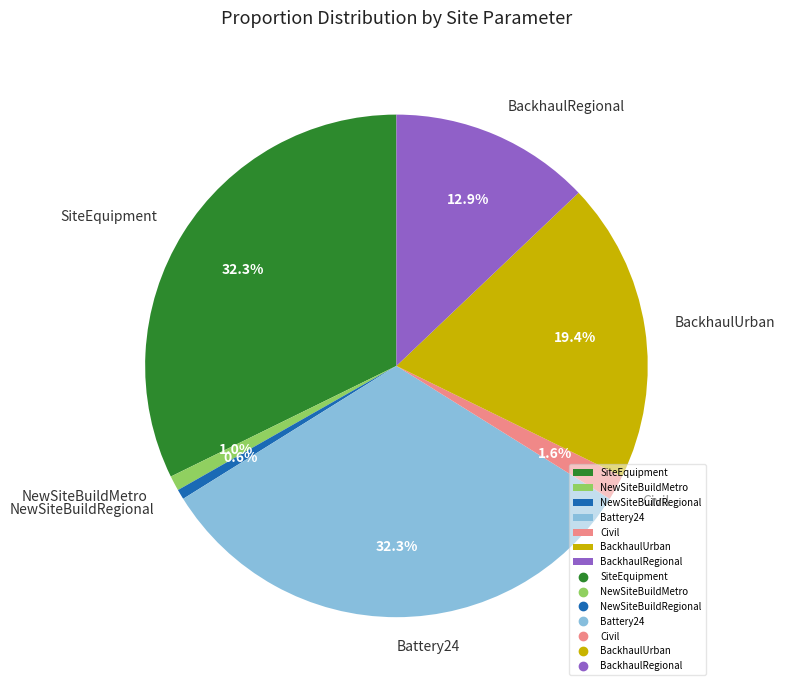

What is the ratio of the value at SiteEquipment to the value at BackhaulUrban?

1.7